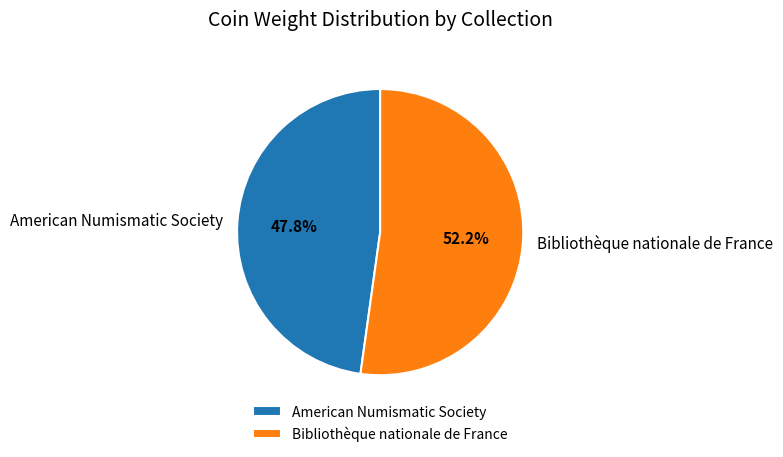

Which category accounts for the majority?

Bibliothèque nationale de France